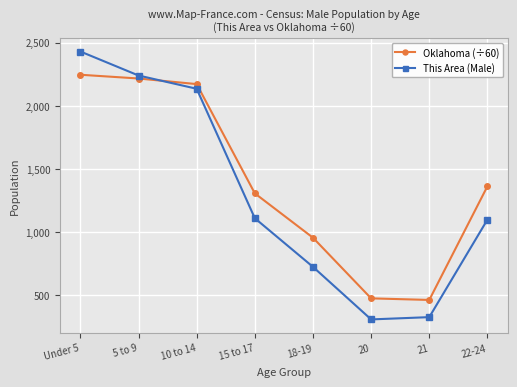

What is the difference between the maximum and second lowest values in the This Area (Male) series?

2103.0